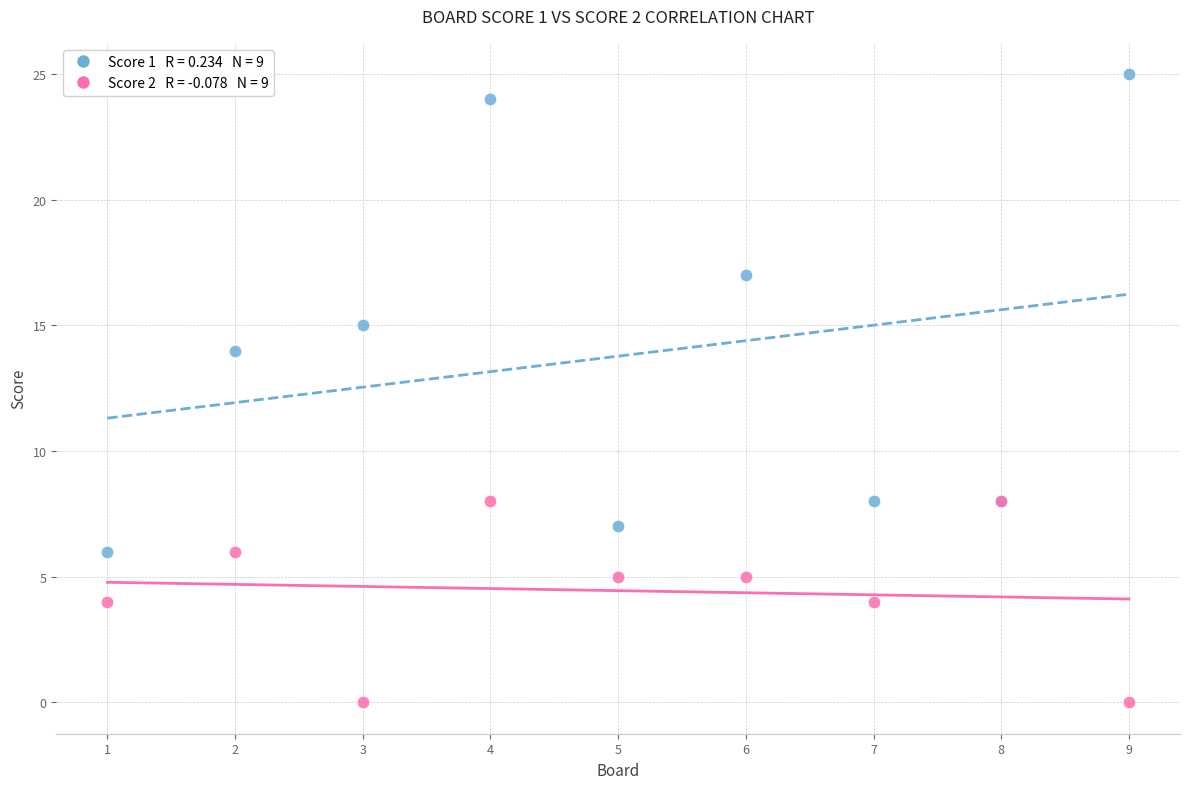

Across all series, what Y value is closest to 12?

14